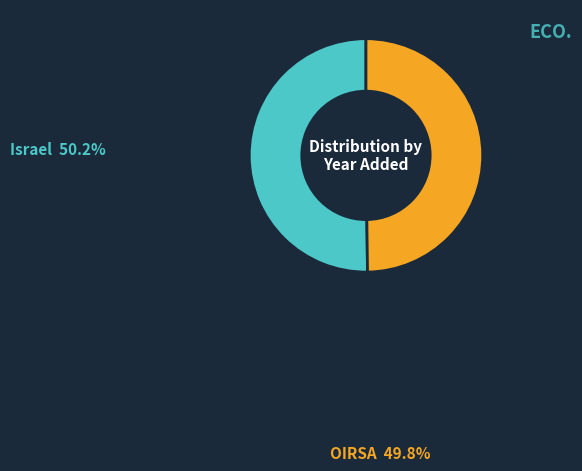

Combined, what portion of the pie is OIRSA and Israel?

100.0%